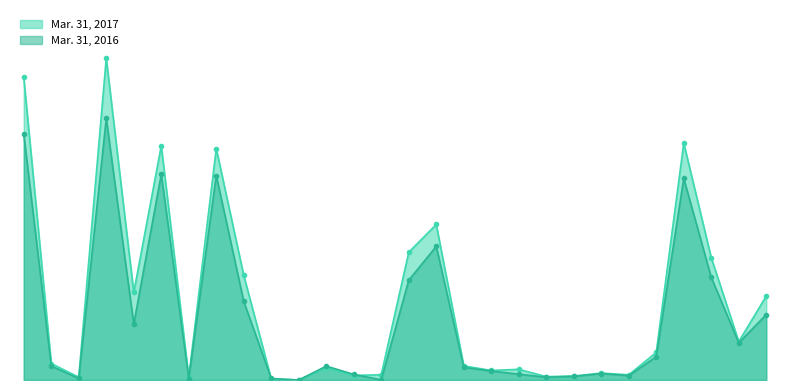

What is the difference between the second highest and second lowest values in the Mar. 31, 2016 series?

21960